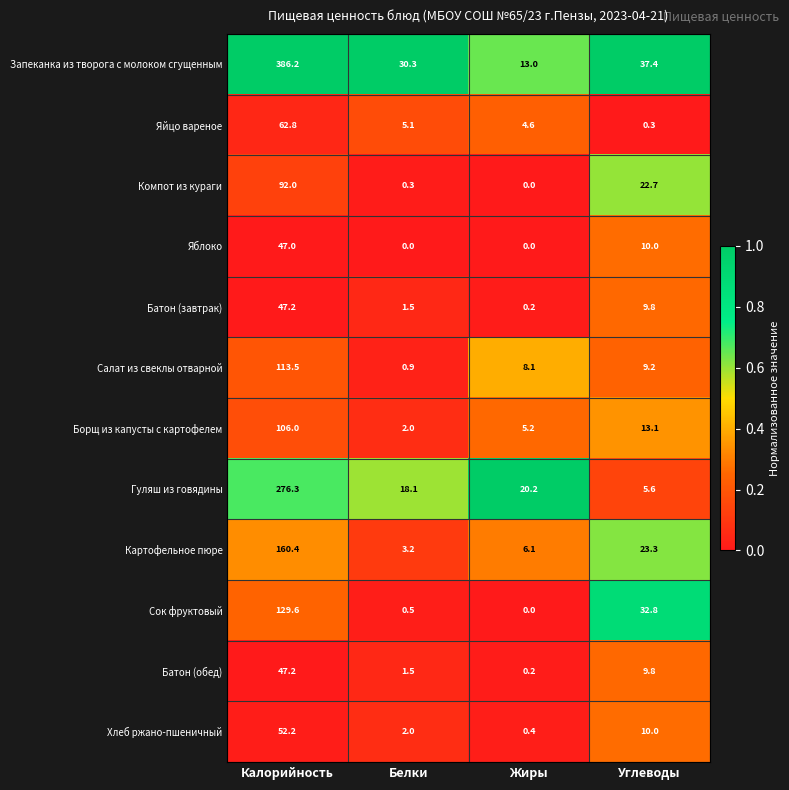

Rank the categories by Хлеб ржано-пшеничный value from lowest to highest.

Жиры, Белки, Углеводы, Калорийность